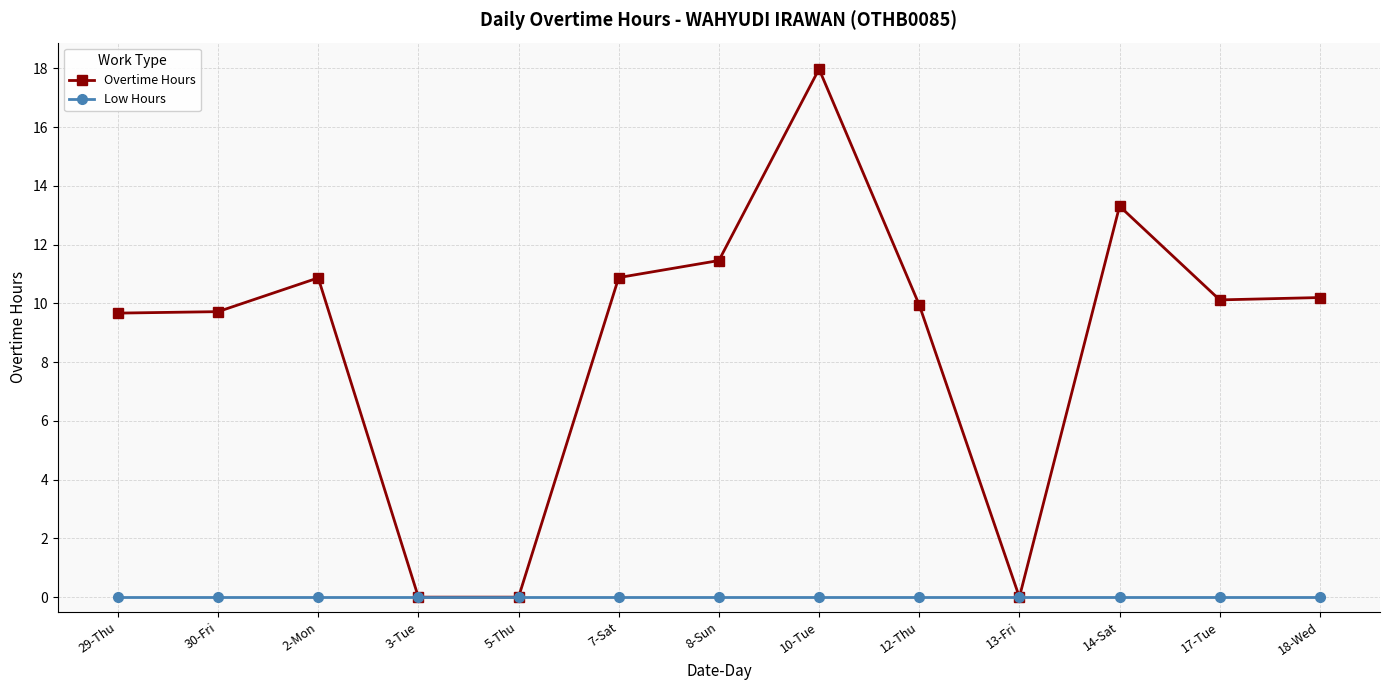

How many distinct data groups are displayed?

2